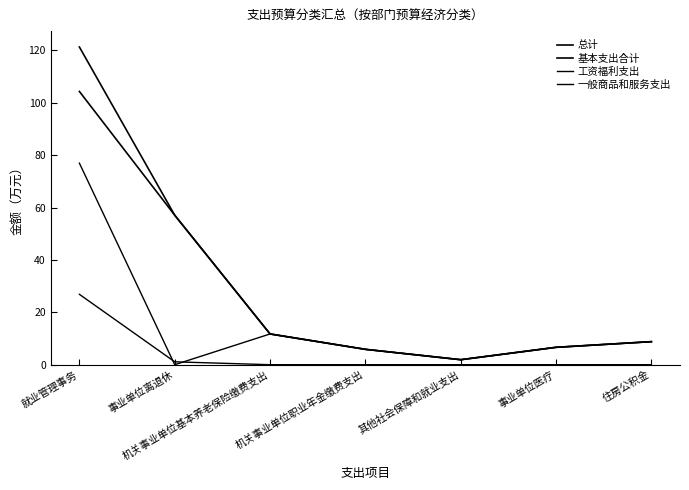

How many lines are shown in the chart?

4